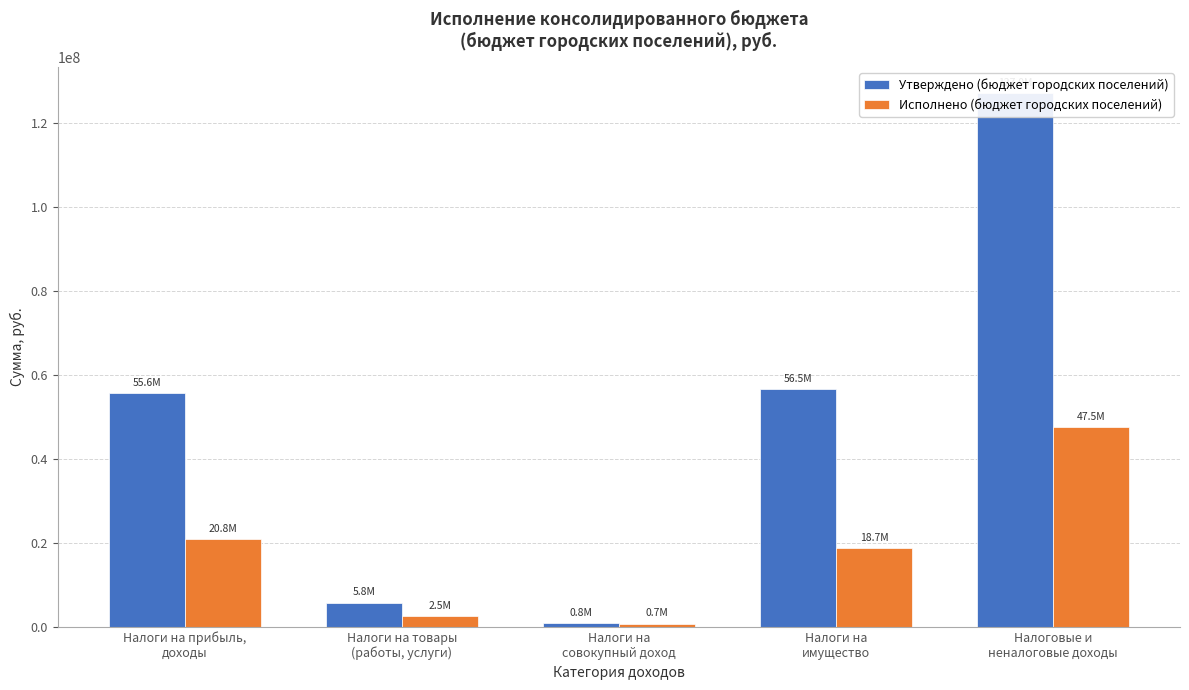

How many groups of bars are there?

5